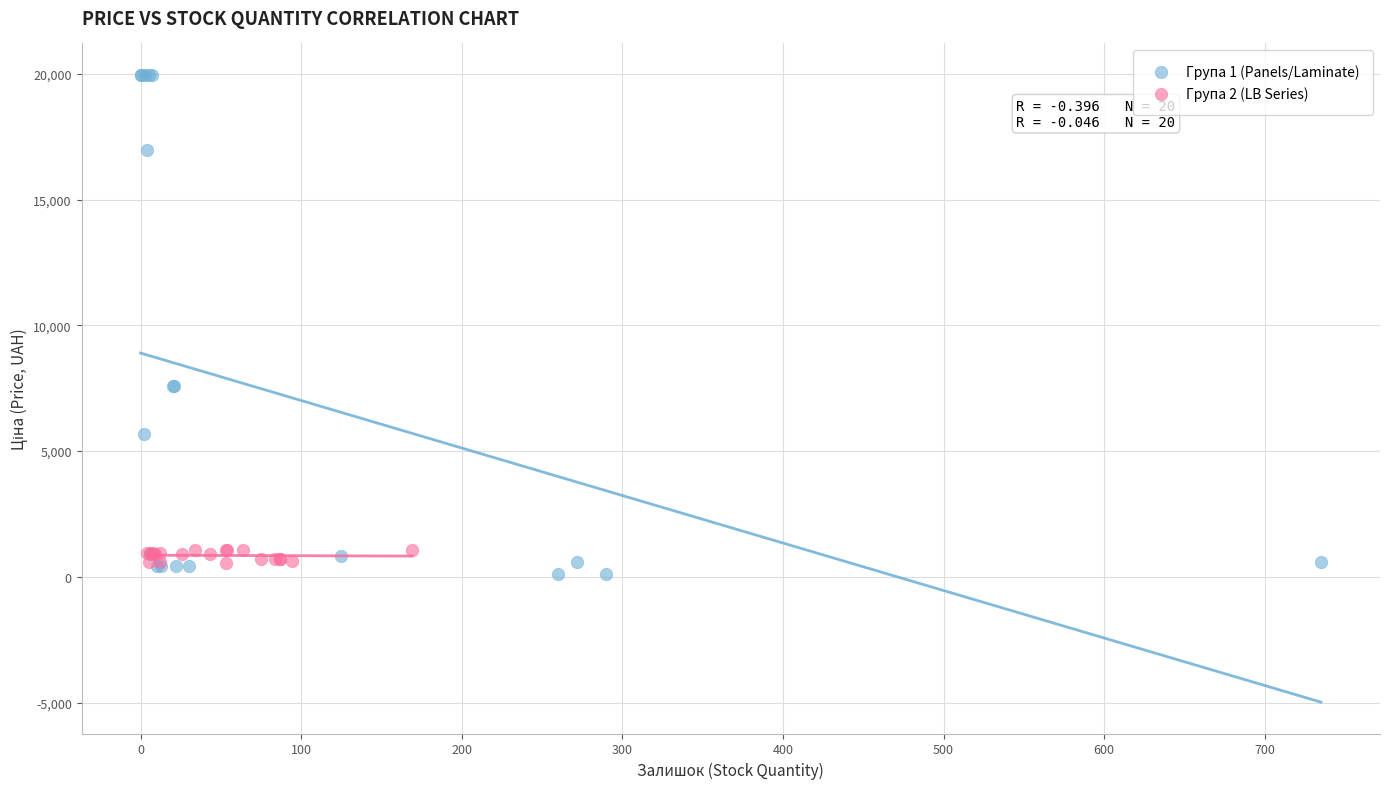

Which series contains the highest Y value?

Група 1 (Panels/Laminate)